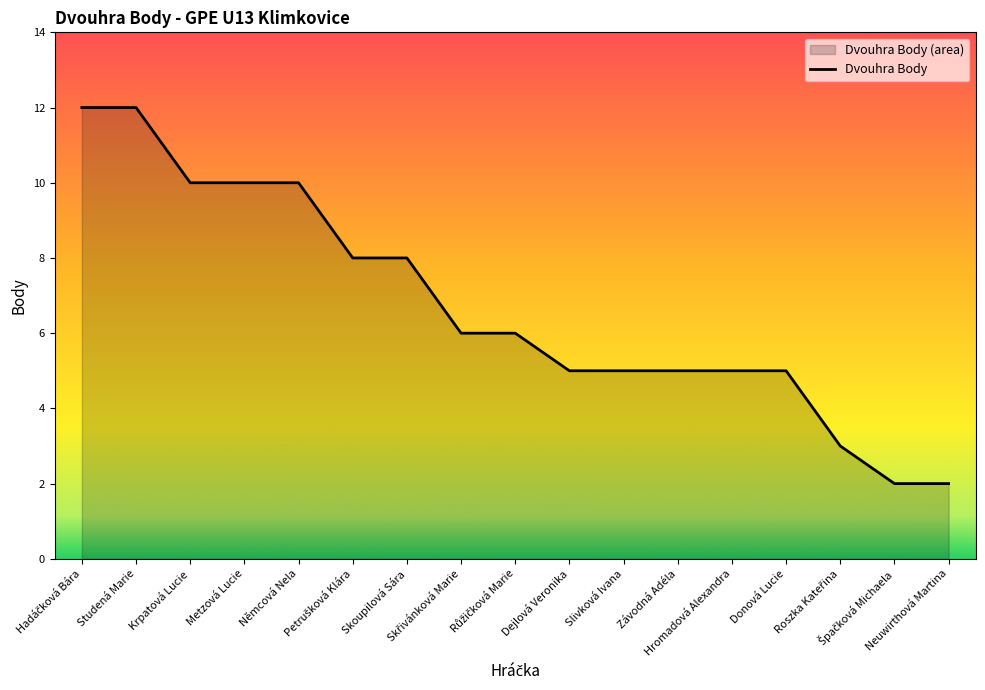

How many data points does each series have?

17